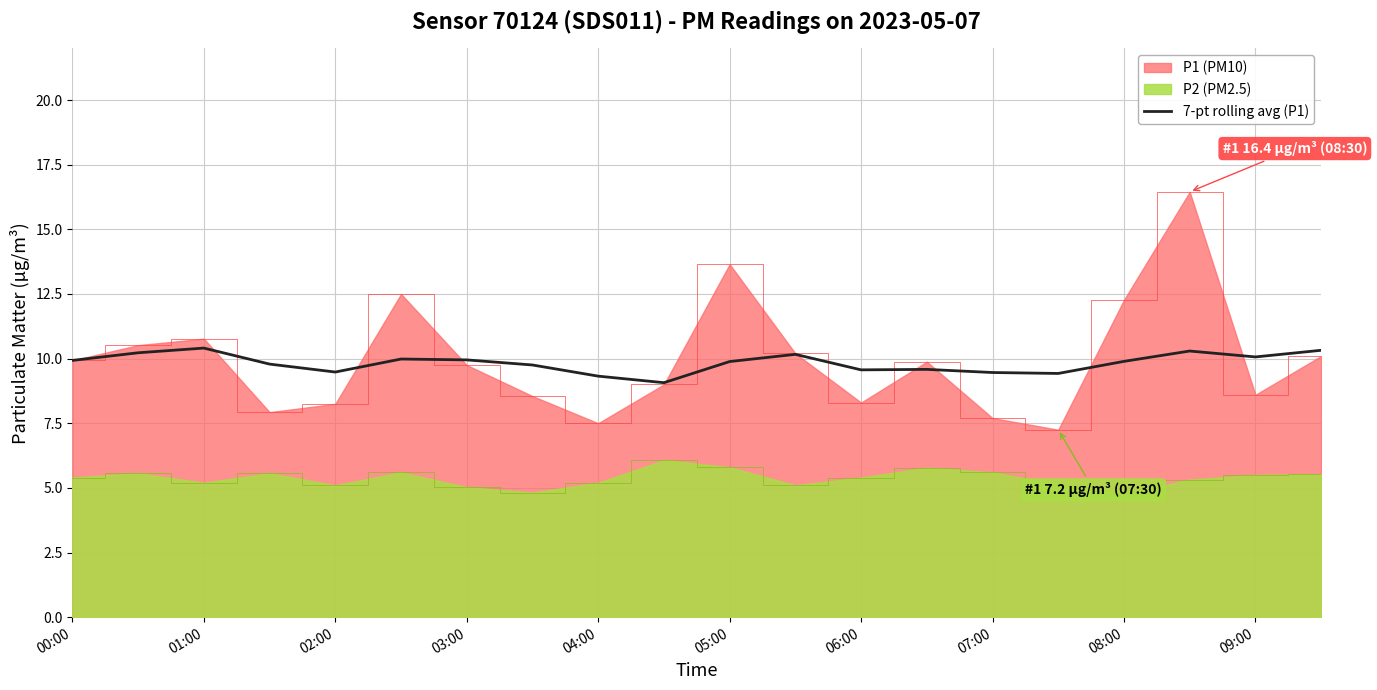

How many distinct data groups are displayed?

3